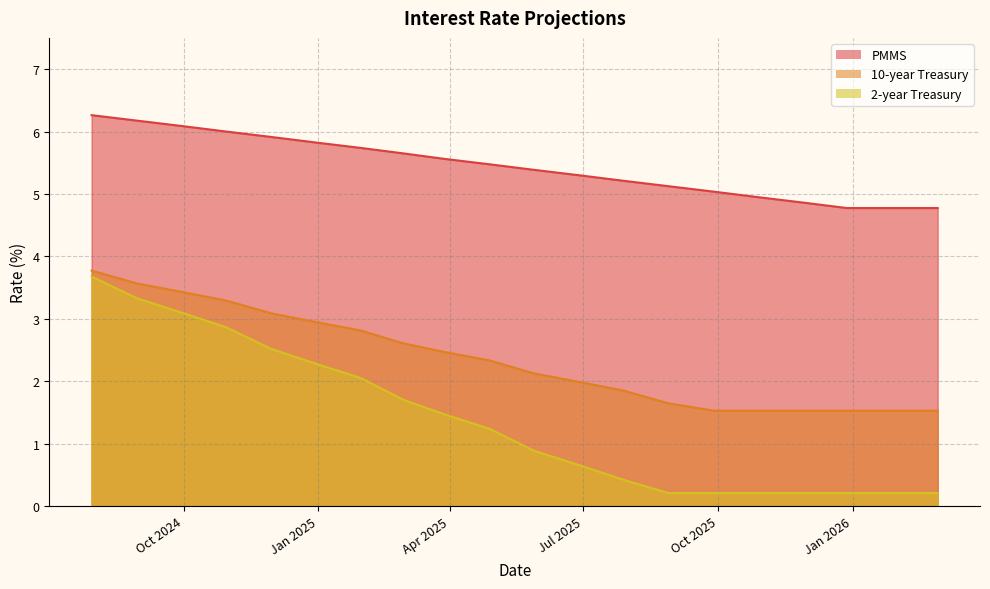

What is the label of the 6th point from the right?

2025-09-28